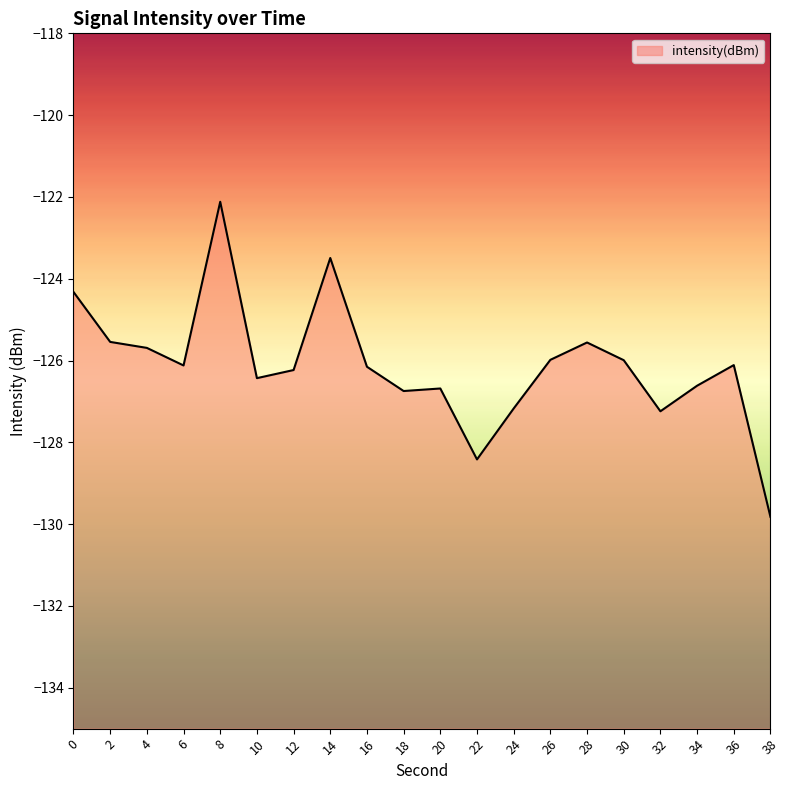

What is the value of the 4th point from the left?

-126.1